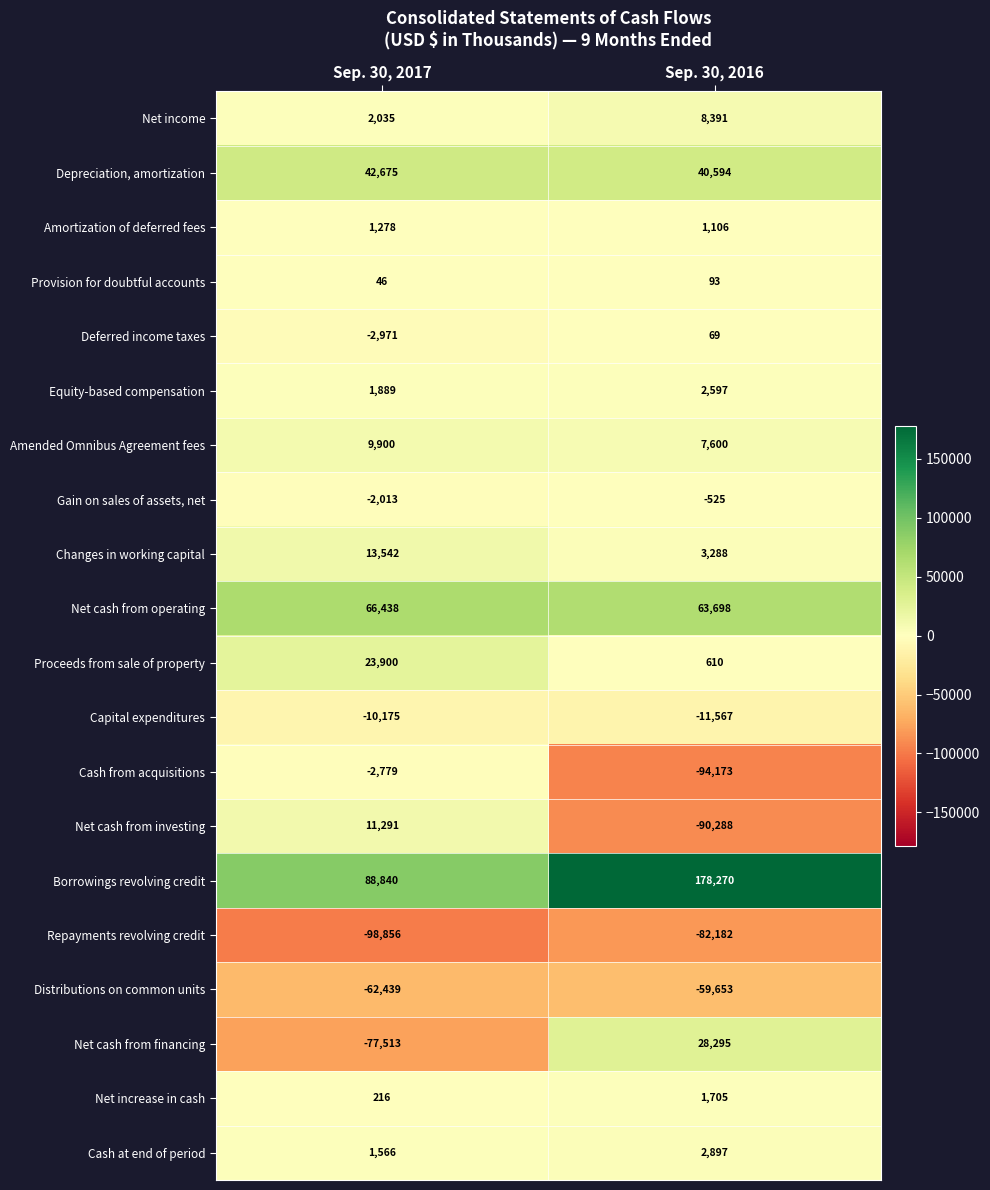

At which label is Net cash from financing closest to -24609?

Sep. 30, 2017